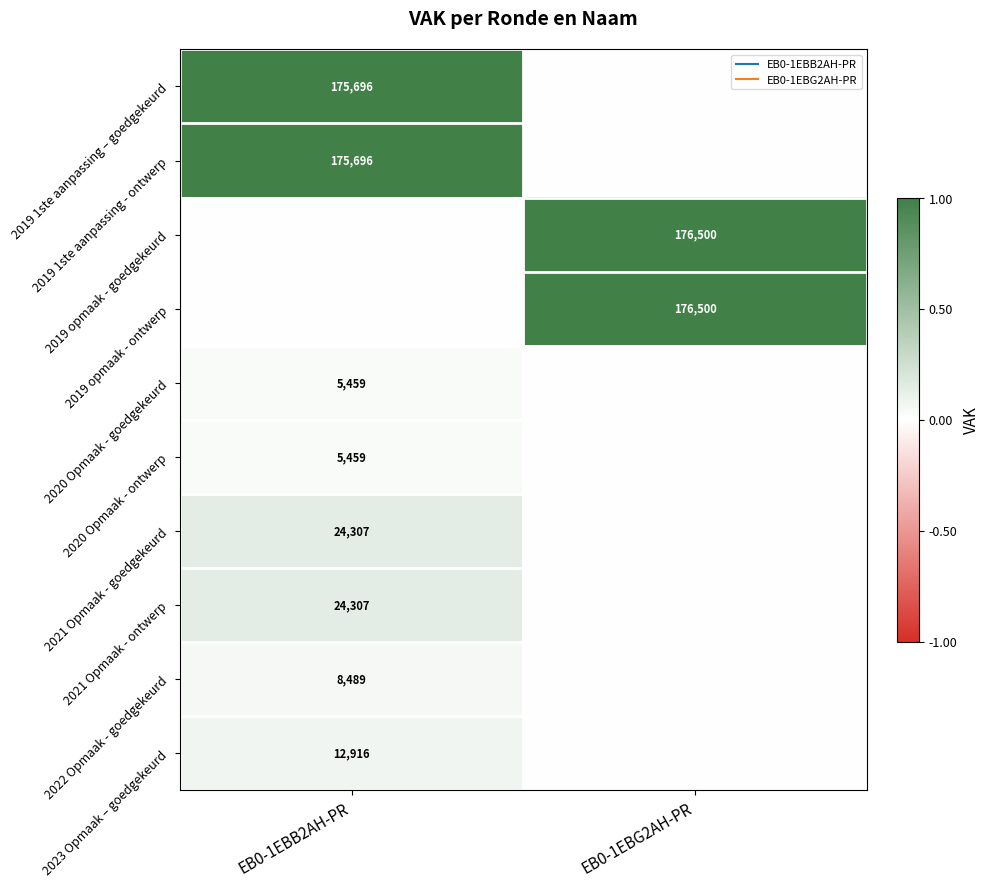

How many values in 2019 opmaak - goedgekeurd are above zero?

1